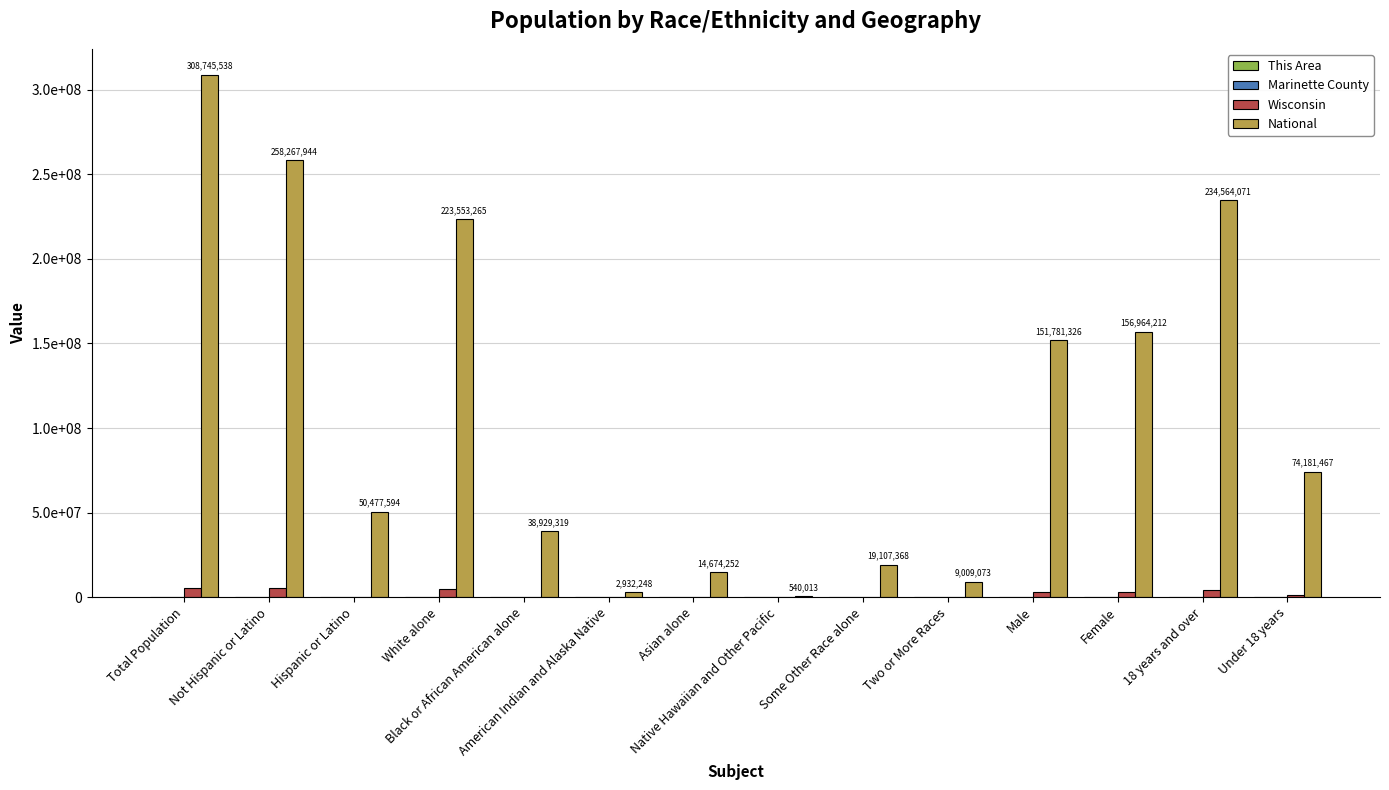

Rank the series at Female from highest to lowest value.

National, Wisconsin, Marinette County, This Area